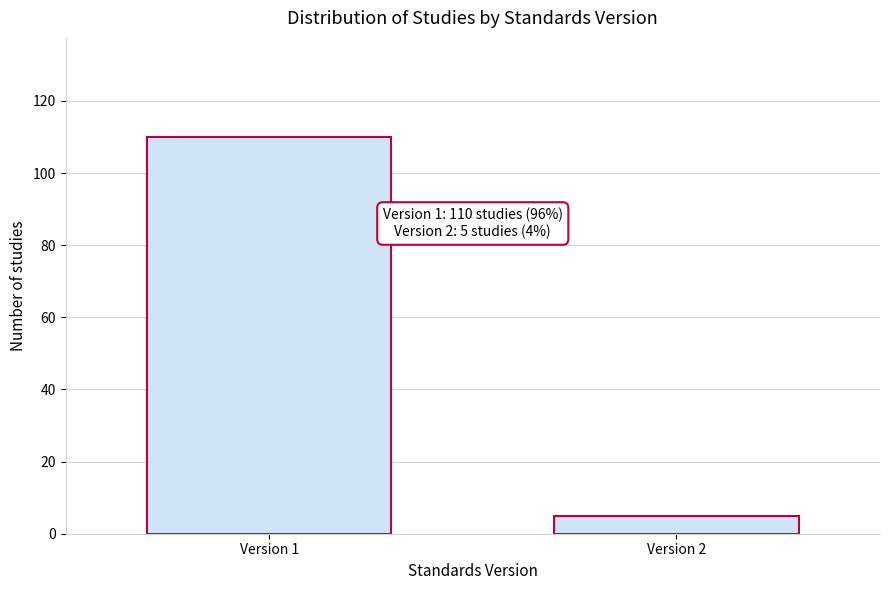

Reading right to left, transcribe all the data shown in this chart.

Version 2=5	Version 1=110